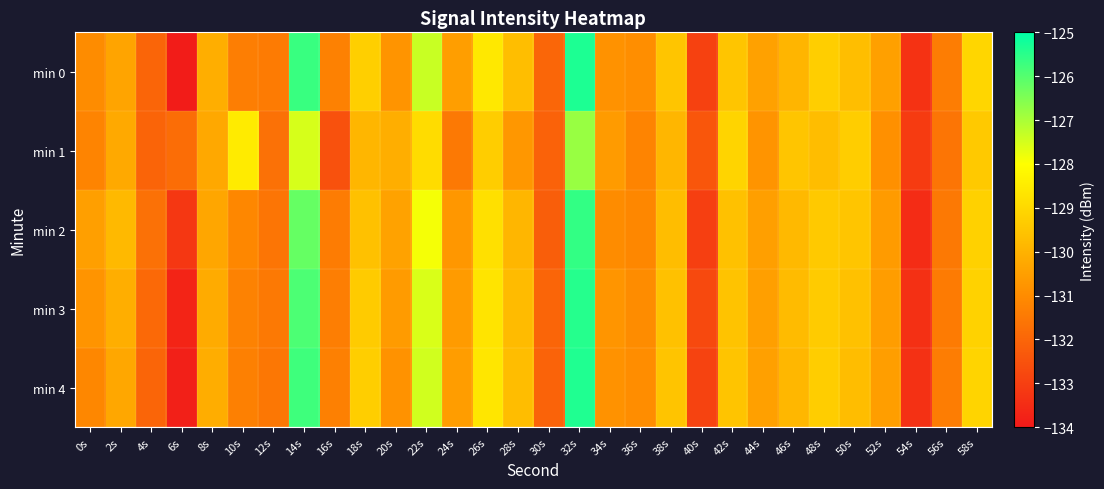

Which category has the highest value across all series?

32s